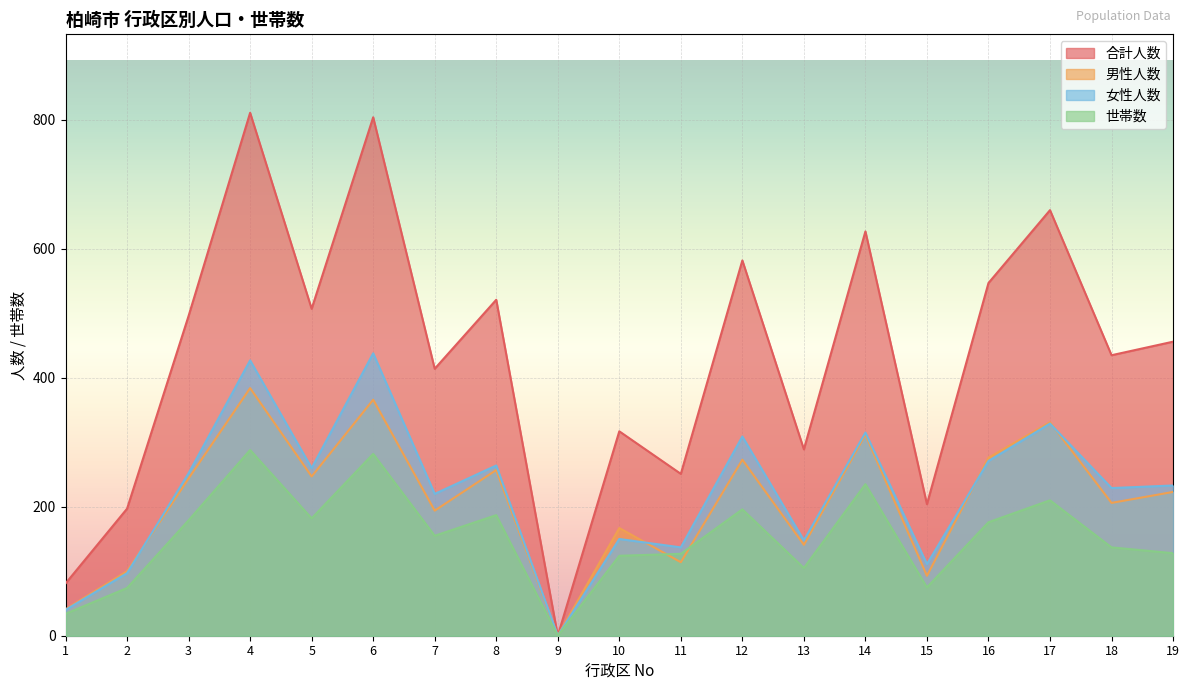

Which series has the largest total across all categories?

合計人数